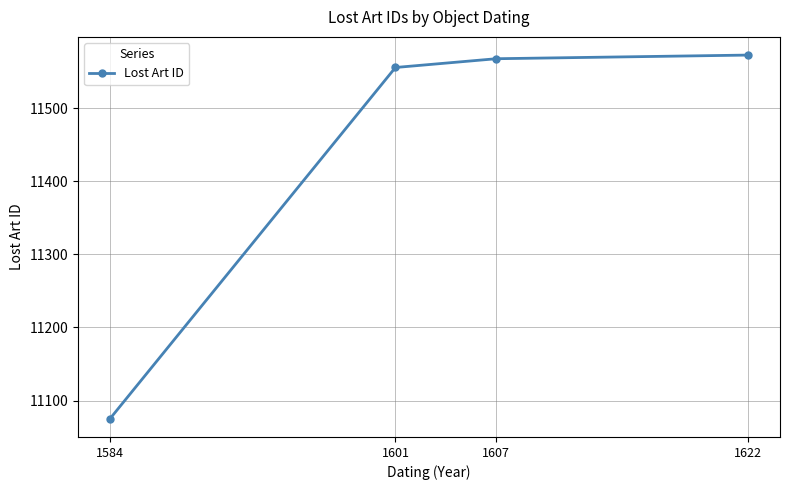

What is the difference between the second highest and second lowest values?

12